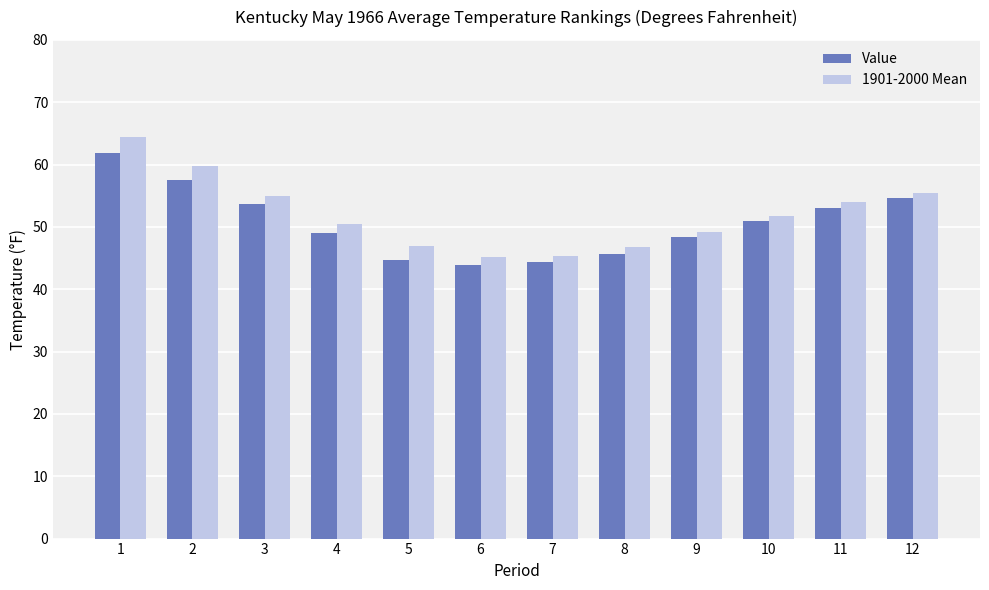

What is the value of the Value bar at the 6th from the left?

43.9